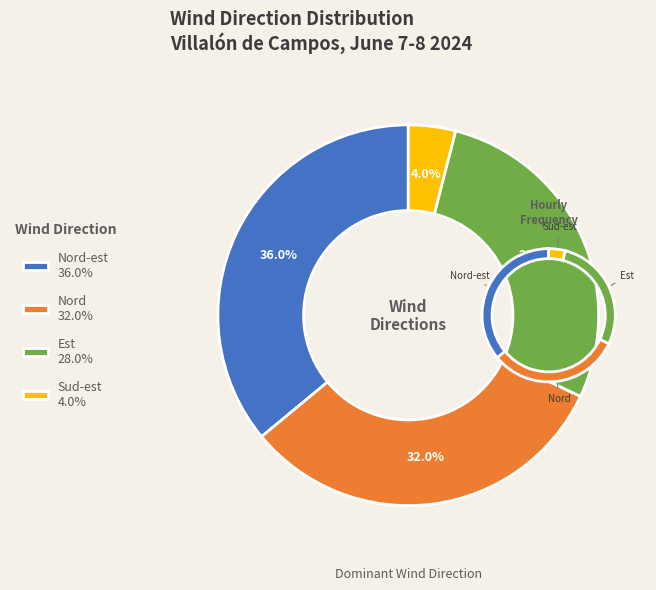

Rank the categories by value from lowest to highest.

Sud-est 4.0%, Est 28.0%, Nord 32.0%, Nord-est 36.0%